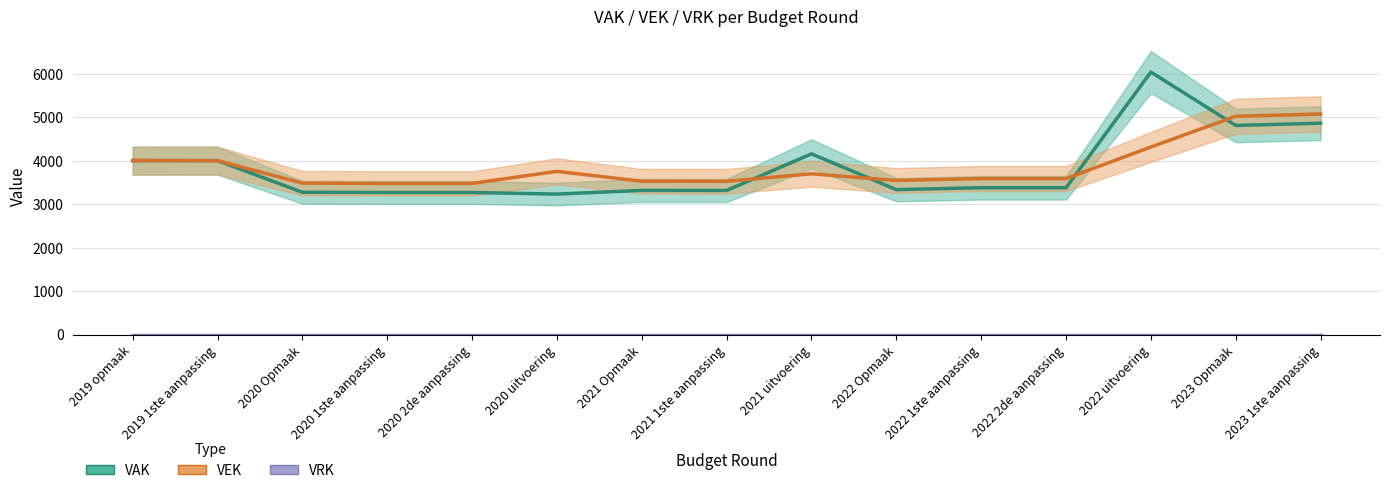

Count the number of categories in the chart.

15